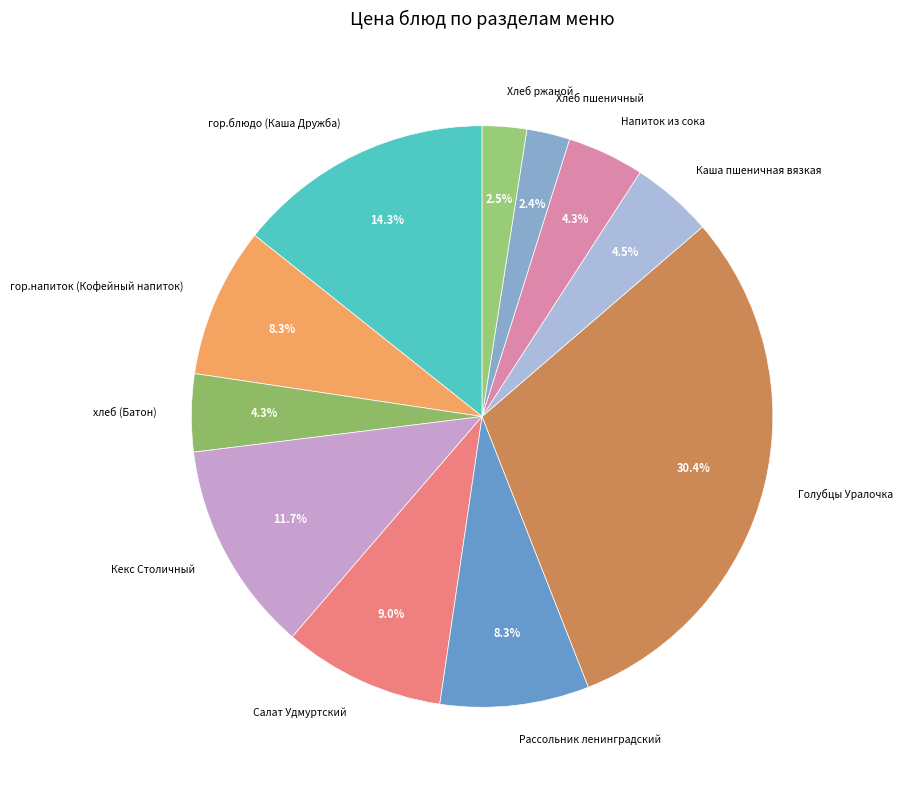

Approximately how many times larger is the value at Кекс Столичный compared to Салат Удмуртский?

1.3